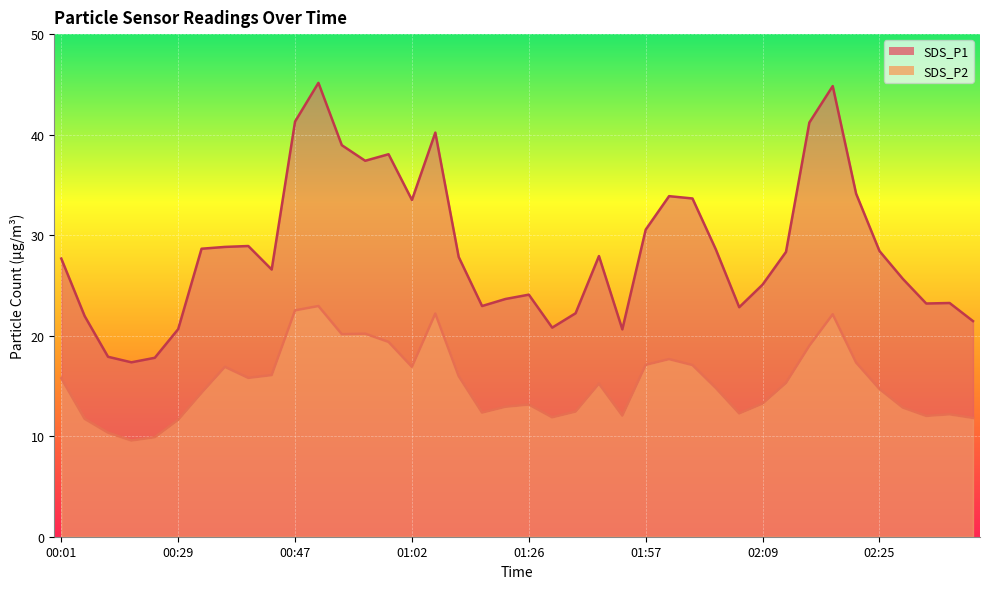

Reading right to left, transcribe all the data shown in this chart.

SDS_P1: 02:38=21.4	02:35=23.2	02:33=23.2	02:28=25.6	02:25=28.4	02:20=34.1	02:17=44.8	02:14=41.2	02:12=28.3	02:09=25.1	02:07=22.8	02:05=28.6	02:02=33.6	02:00=33.9	01:57=30.6	01:52=20.6	01:36=27.9	01:31=22.2	01:28=20.8	01:26=24.1	01:23=23.6	01:21=22.9	01:18=27.8	01:07=40.2	01:02=33.5	00:59=38.0	00:57=37.4	00:55=39.0	00:49=45.1	00:47=41.3	00:39=26.6	00:37=28.9	00:34=28.8	00:32=28.6	00:29=20.6	00:27=17.8	00:09=17.4	00:06=17.9	00:04=21.9	00:01=27.7
SDS_P2: 02:38=11.8	02:35=12.2	02:33=12.0	02:28=12.8	02:25=14.7	02:20=17.3	02:17=22.1	02:14=19.0	02:12=15.3	02:09=13.2	02:07=12.3	02:05=14.8	02:02=17.1	02:00=17.7	01:57=17.1	01:52=12.1	01:36=15.2	01:31=12.4	01:28=11.9	01:26=13.2	01:23=12.9	01:21=12.3	01:18=16.0	01:07=22.2	01:02=16.9	00:59=19.4	00:57=20.2	00:55=20.1	00:49=22.9	00:47=22.5	00:39=16.1	00:37=15.8	00:34=16.9	00:32=14.3	00:29=11.6	00:27=9.9	00:09=9.6	00:06=10.3	00:04=11.7	00:01=15.8